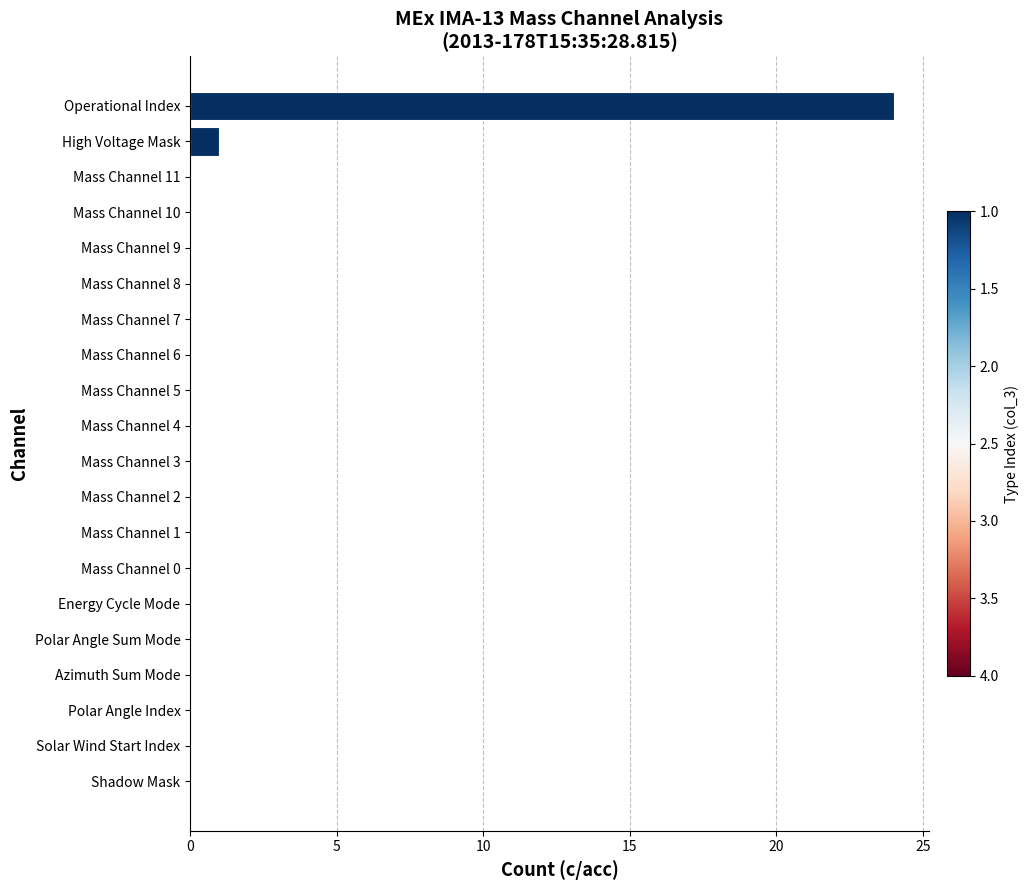

Which category has the highest value across all series?

Operational Index